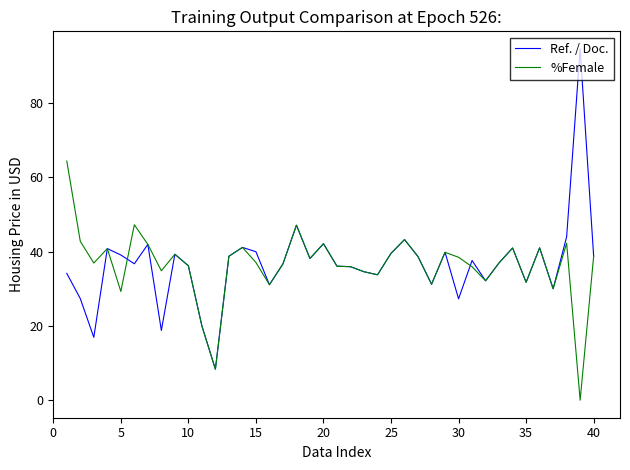

What is the maximum value shown in the chart?

94.6